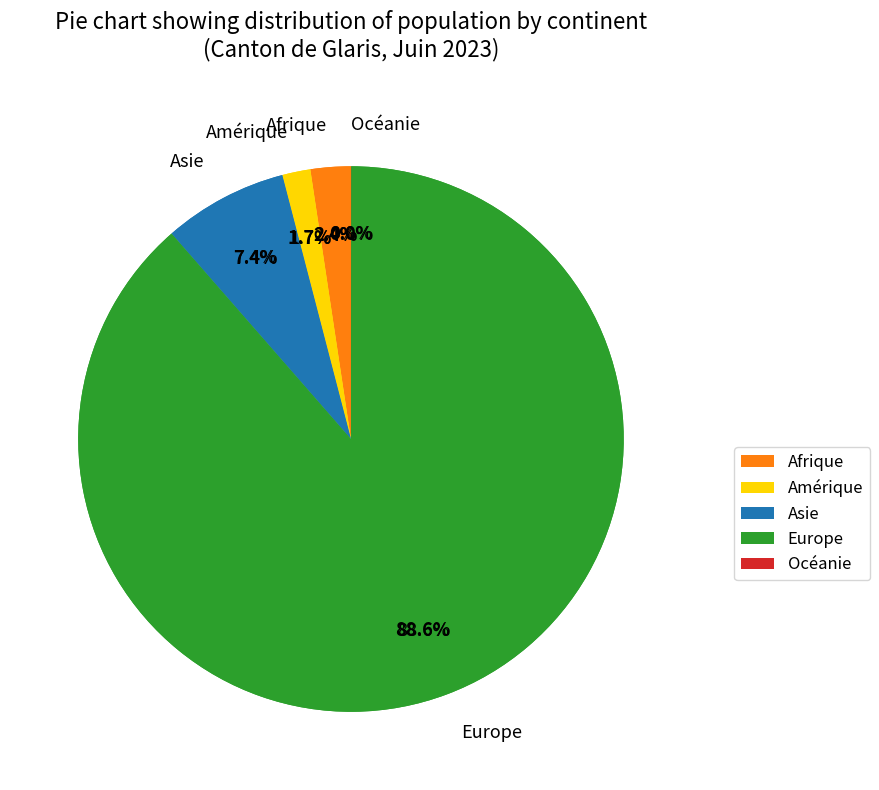

Is the sum of Asie and Europe greater than half?

Yes